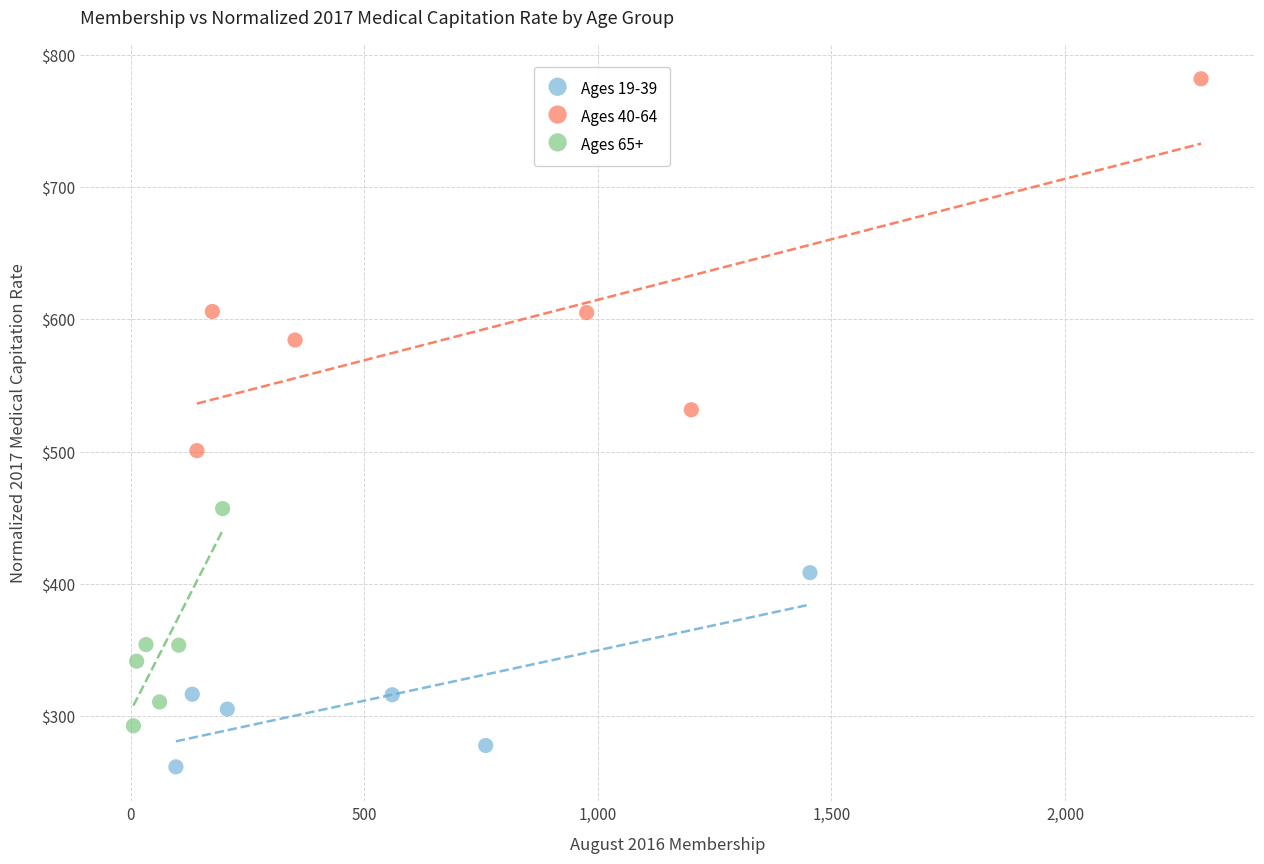

Which series reaches the maximum Y coordinate?

Ages 40-64